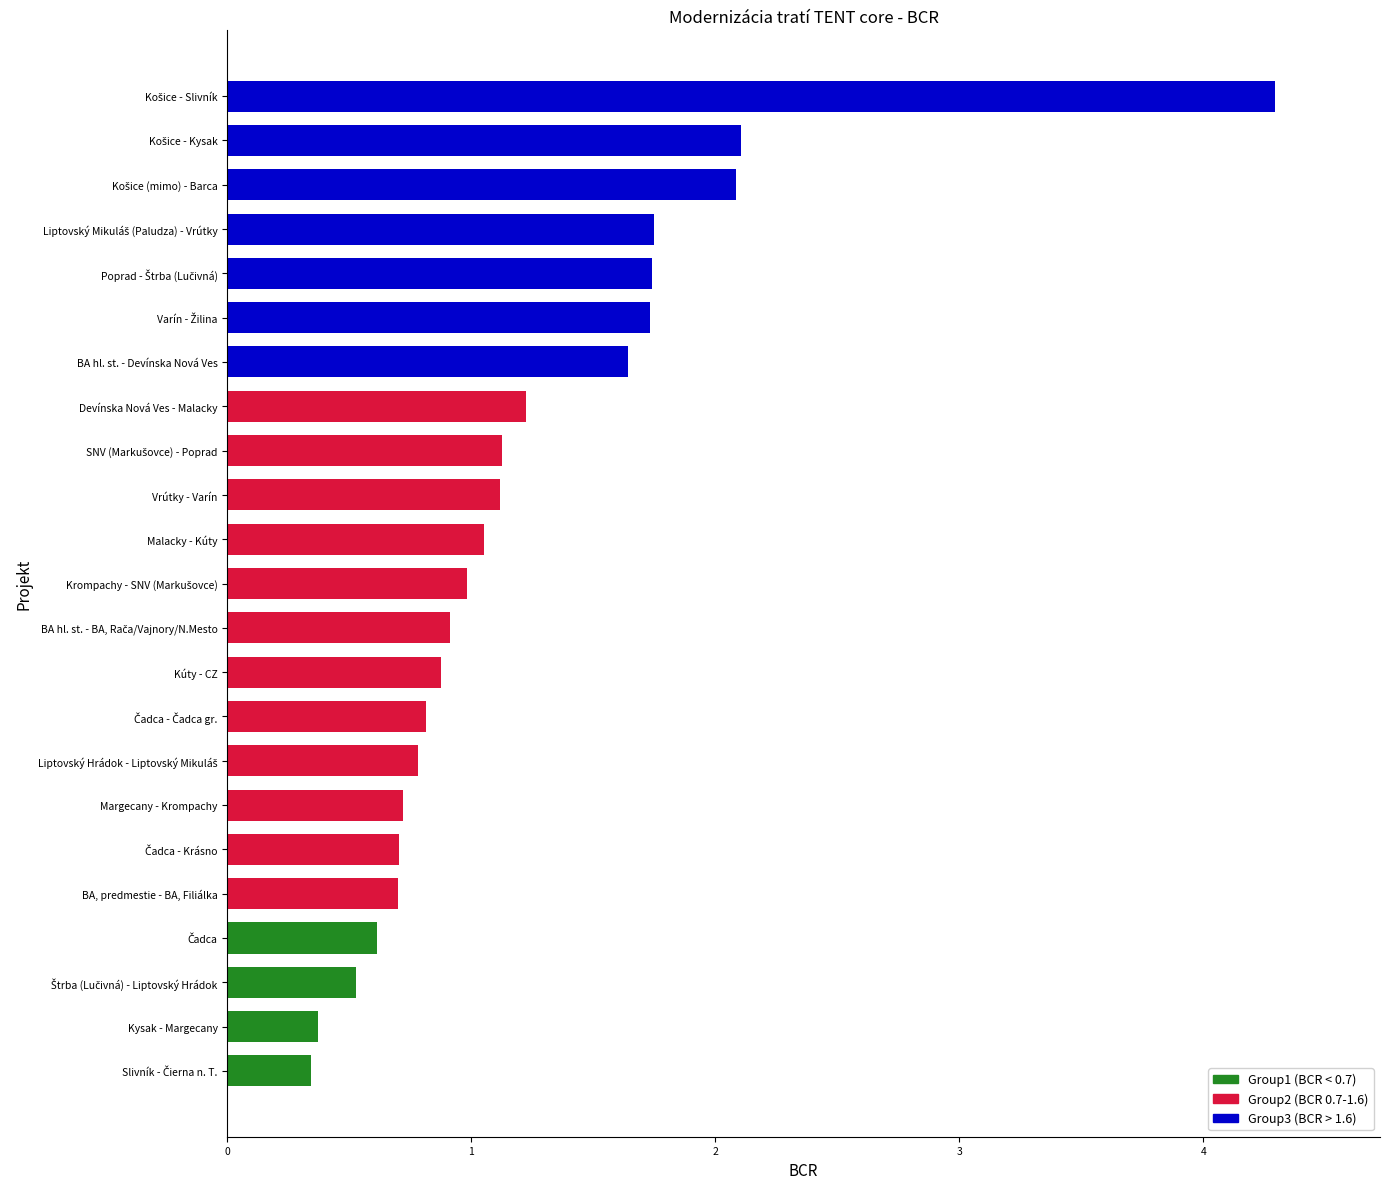

What is the minimum value shown in the chart?

0.3